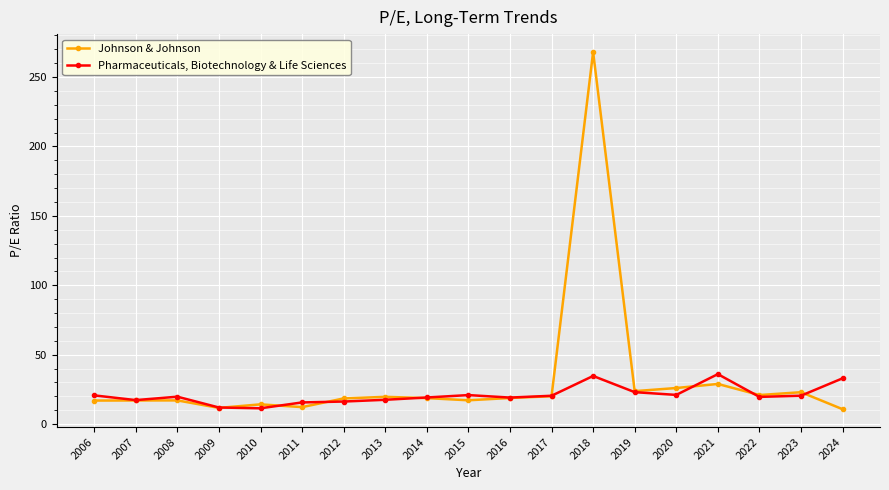

Does the chart display data point markers on the line(s)?

Yes